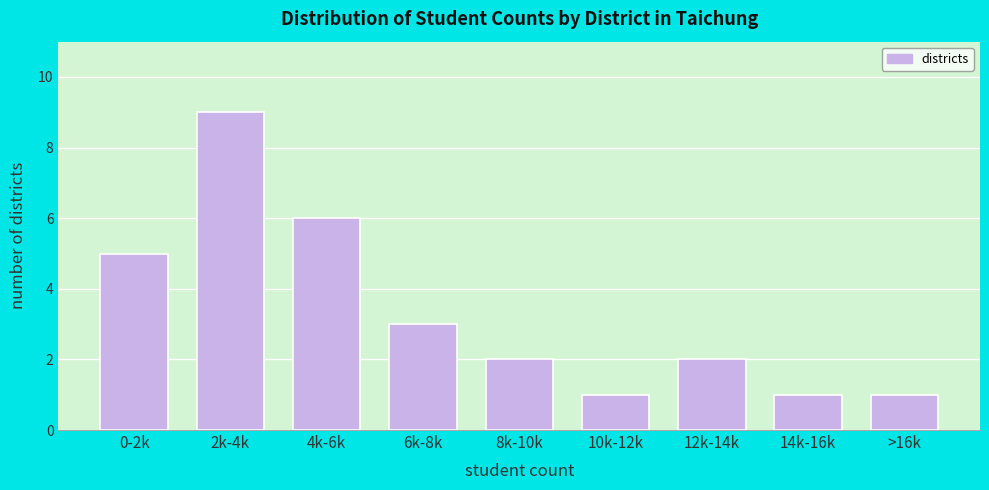

Reading left to right, extract all data points from this chart.

0-2k=5	2k-4k=9	4k-6k=6	6k-8k=3	8k-10k=2	10k-12k=1	12k-14k=2	14k-16k=1	>16k=1